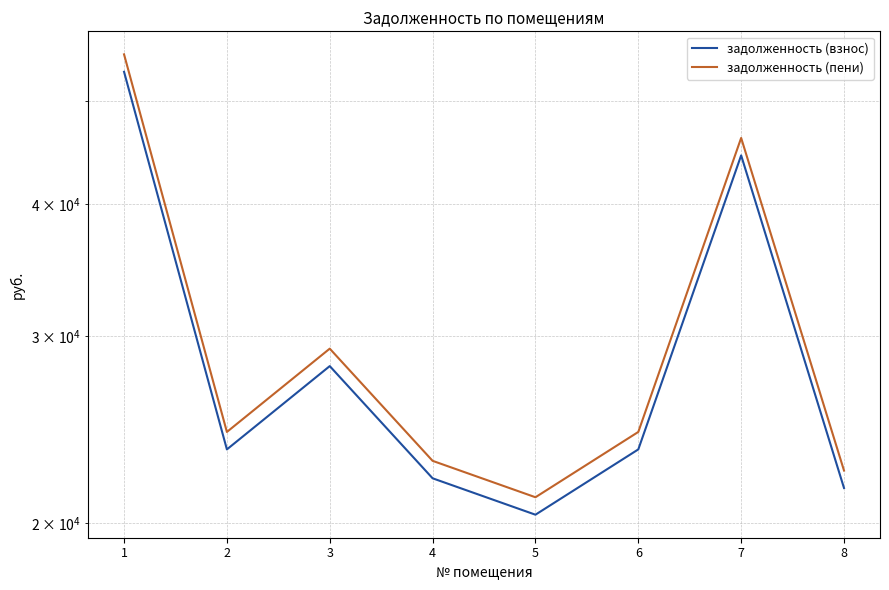

How many interior local valleys does the задолженность (пени) series have?

2